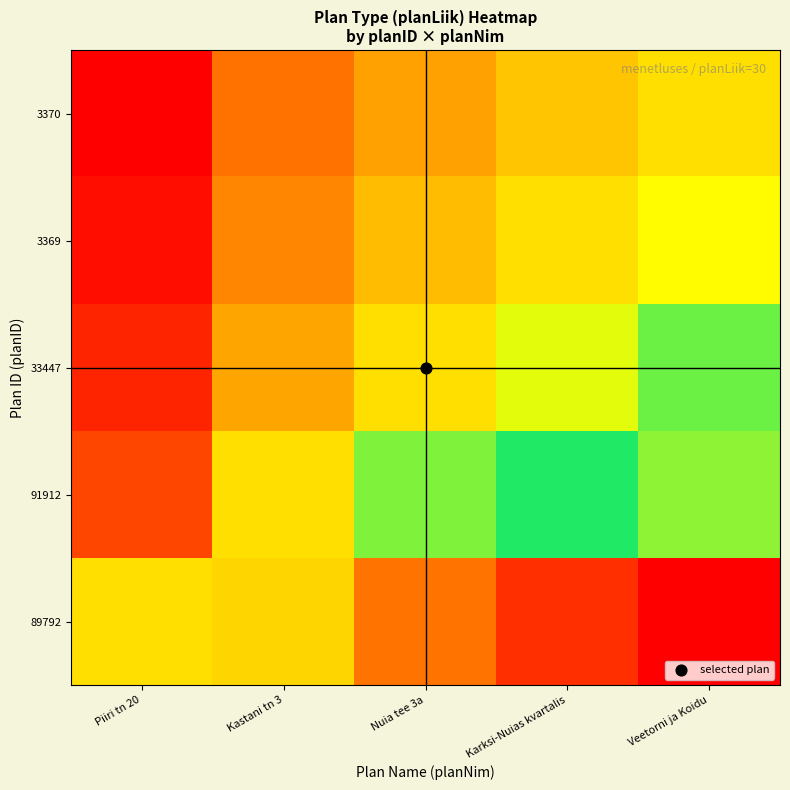

Reading left to right, extract all data points from this chart.

89792: Piiri tn 20=0.6	Kastani tn 3=0.9	Nuia tee 3a=0.9	Karksi-Nuias kvartalis=1.0	Veetorni ja Koidu=1.0
91912: Piiri tn 20=0.4	Kastani tn 3=0.6	Nuia tee 3a=0.7	Karksi-Nuias kvartalis=0.8	Veetorni ja Koidu=0.8
33447: Piiri tn 20=0.4	Kastani tn 3=0.6	Nuia tee 3a=0.6	Karksi-Nuias kvartalis=0.7	Veetorni ja Koidu=0.7
3369: Piiri tn 20=0.3	Kastani tn 3=0.5	Nuia tee 3a=0.6	Karksi-Nuias kvartalis=0.6	Veetorni ja Koidu=0.7
3370: Piiri tn 20=0.3	Kastani tn 3=0.5	Nuia tee 3a=0.6	Karksi-Nuias kvartalis=0.6	Veetorni ja Koidu=0.6